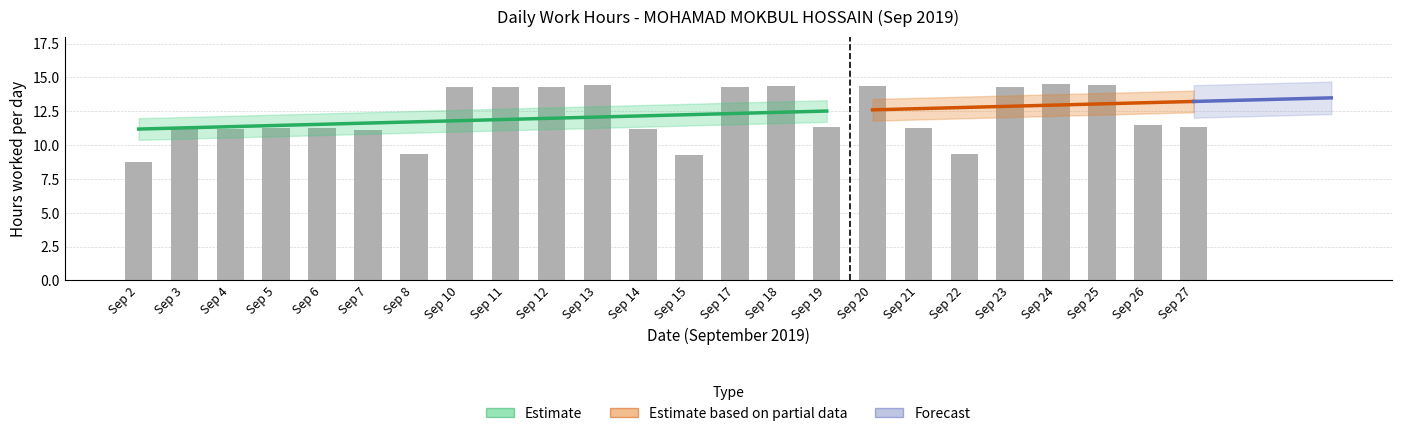

What is the value of the 16th bar from the left?

11.3